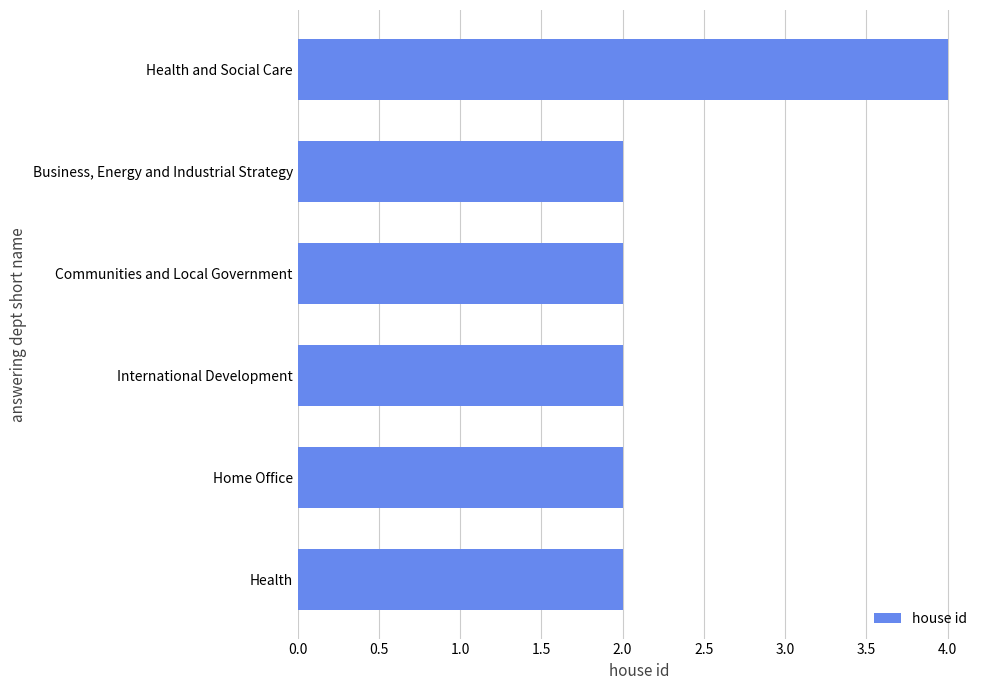

What is the sum of the values at Health and Social Care and Home Office?

6